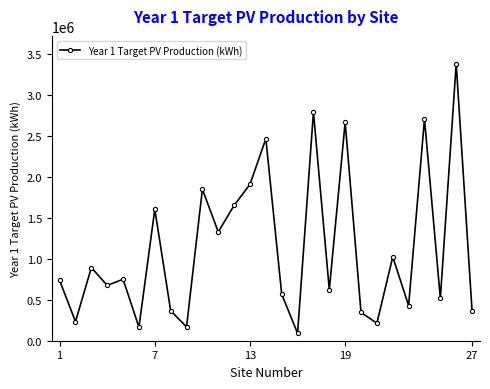

How many interior local valleys (lower than both neighbors) does the data have?

10